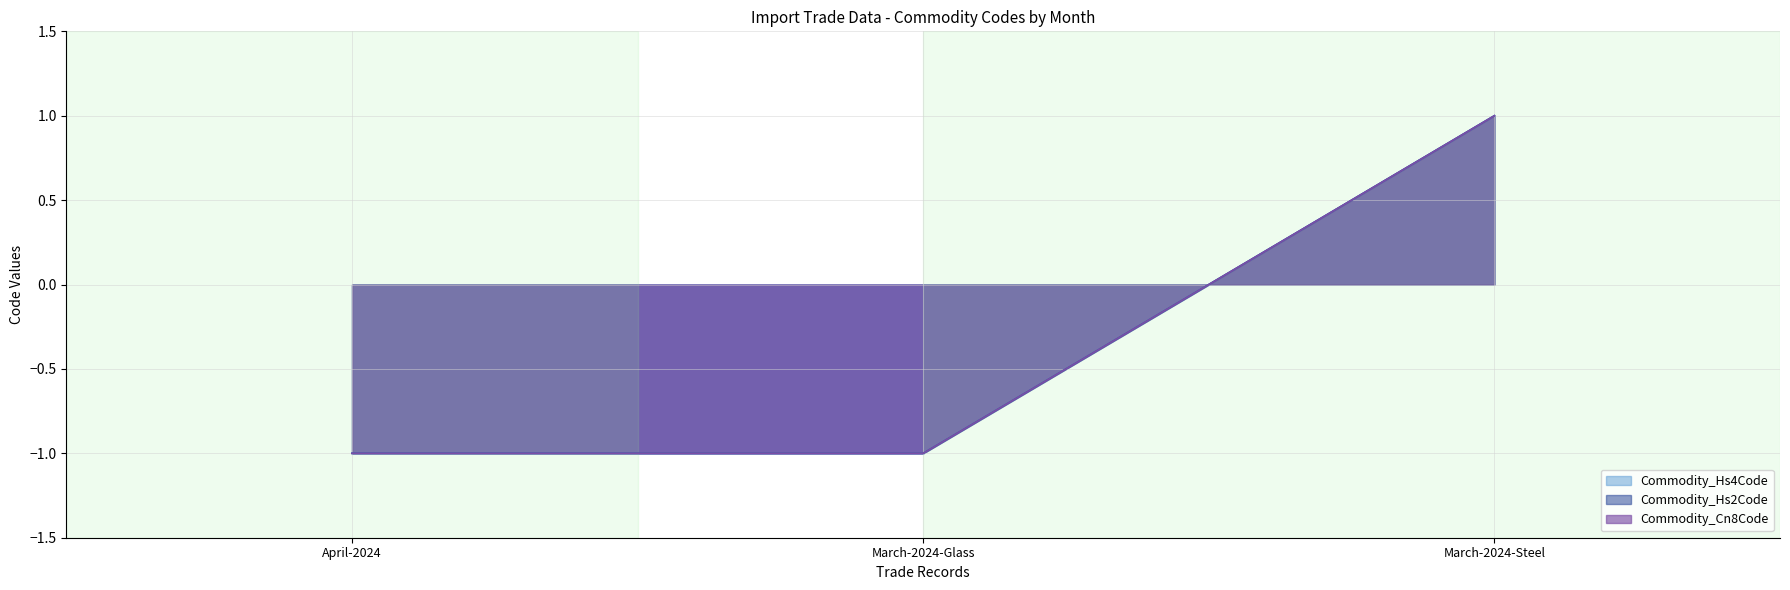

At which label does Commodity_Hs4Code reach its minimum?

April-2024